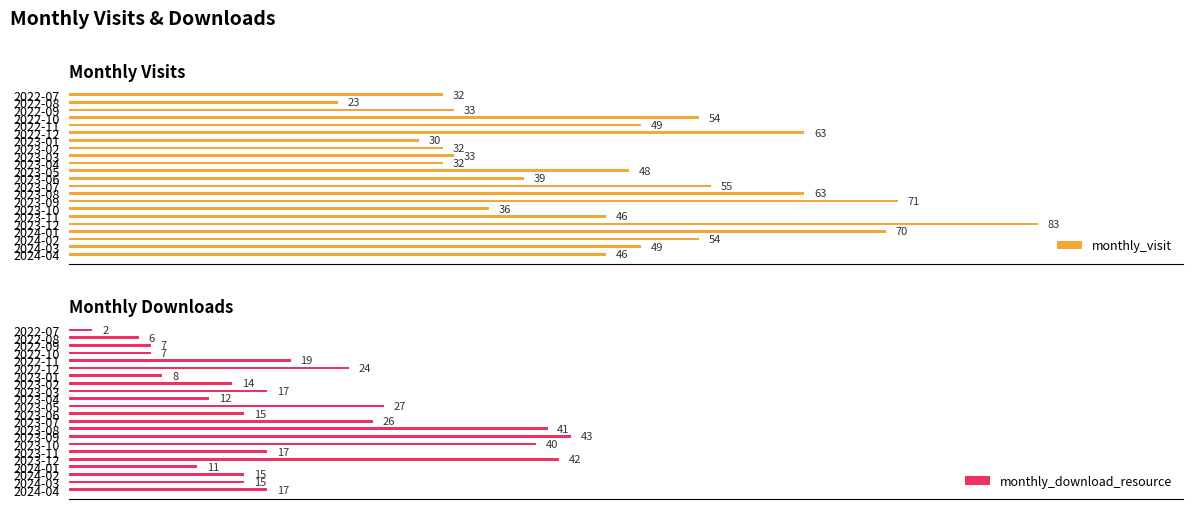

At how many categories does at least one series exceed 43?

13